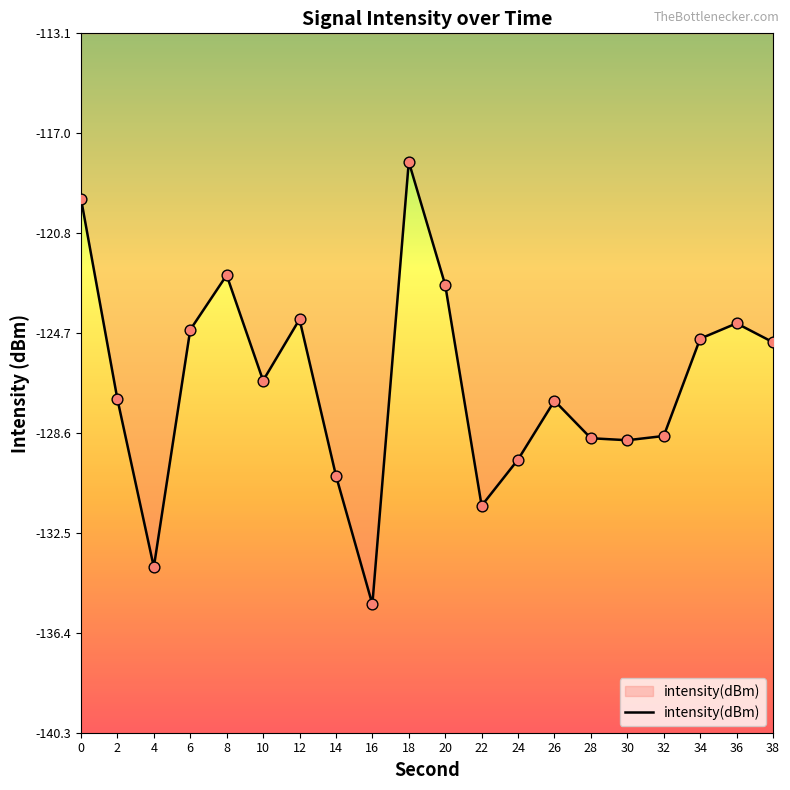

Between 10 and 20, which is larger?

20